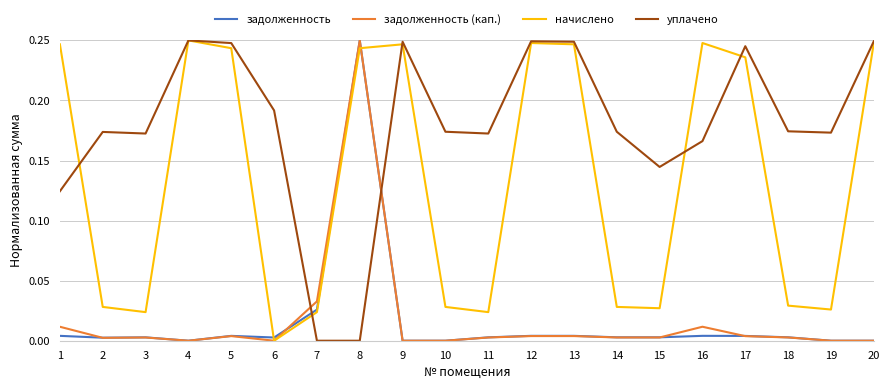

Does the chart have visible grid lines?

Yes